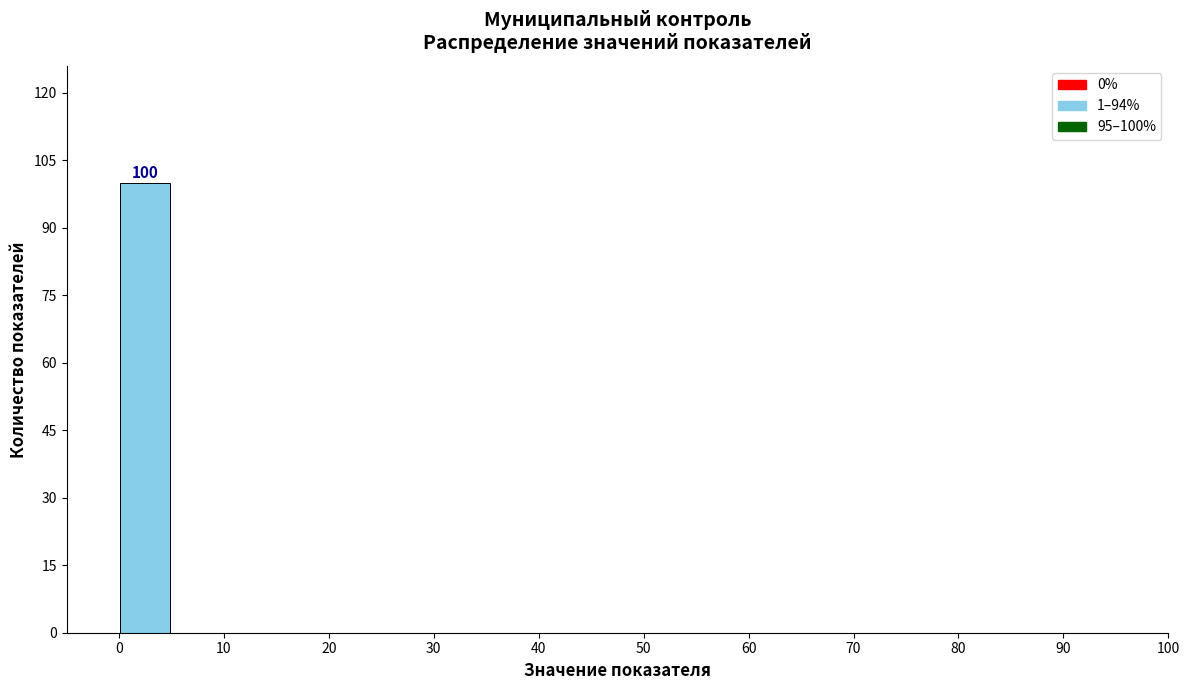

Over which range of the x-axis is the bar tallest?

0 to 5